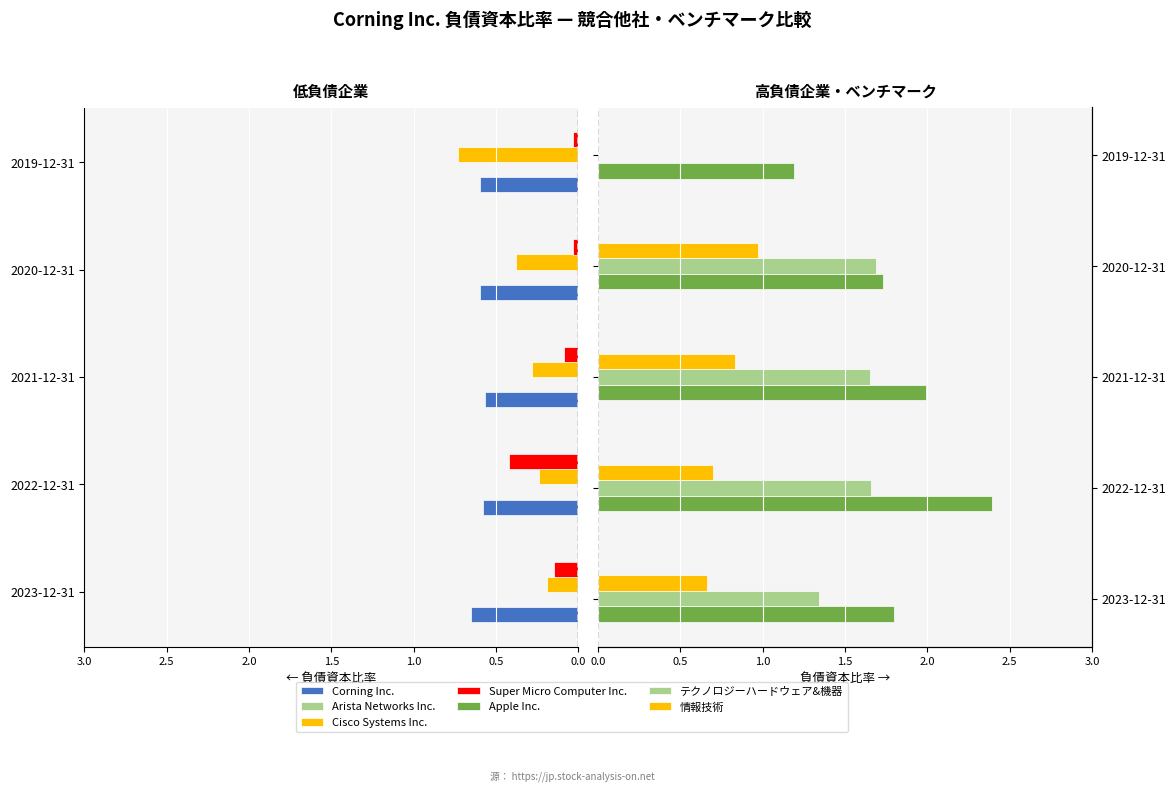

How many data points does each series have?

5